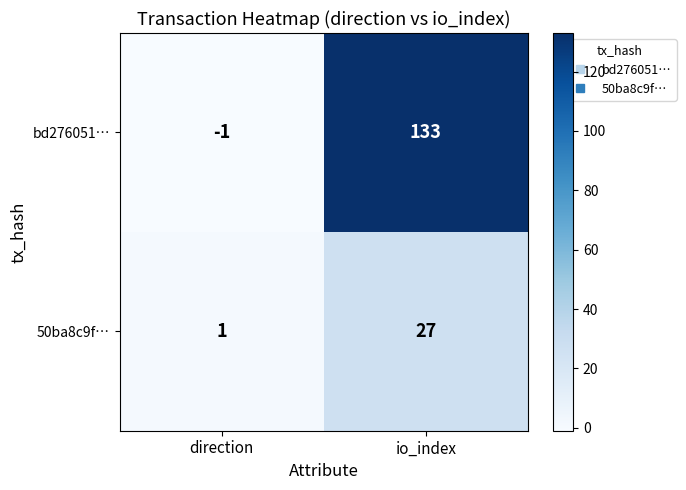

Between direction and io_index, which series saw the biggest shift?

bd276051…